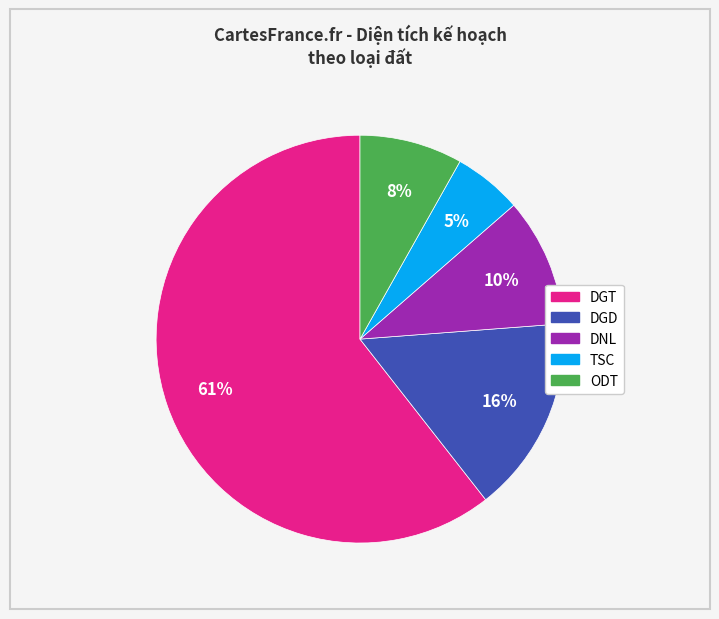

To the nearest percent, what portion does DNL represent?

10%